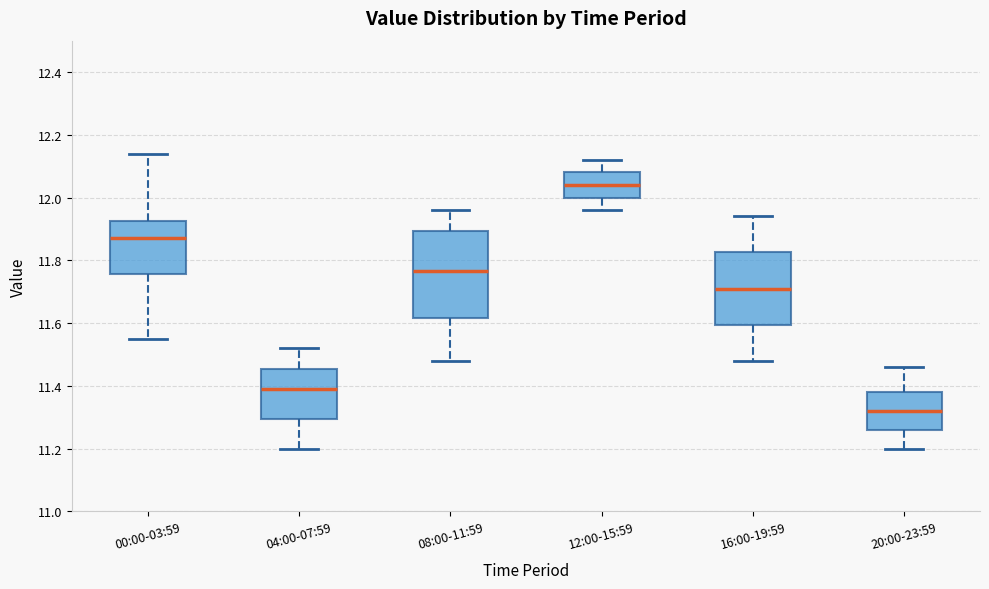

Reading left to right, read every box against the y-axis: the position of its median line, the range the box covers, and the ends of its whiskers. The values are not printed on the chart, so give them approximately, as read against the axis.

00:00-03:59: median 11.88, box 11.76 to 11.92, whiskers 11.56 to 12.14
04:00-07:59: median 11.40, box 11.30 to 11.46, whiskers 11.20 to 11.52
08:00-11:59: median 11.76, box 11.62 to 11.90, whiskers 11.48 to 11.96
12:00-15:59: median 12.04, box 12.00 to 12.08, whiskers 11.96 to 12.12
16:00-19:59: median 11.72, box 11.60 to 11.82, whiskers 11.48 to 11.94
20:00-23:59: median 11.32, box 11.26 to 11.38, whiskers 11.20 to 11.46